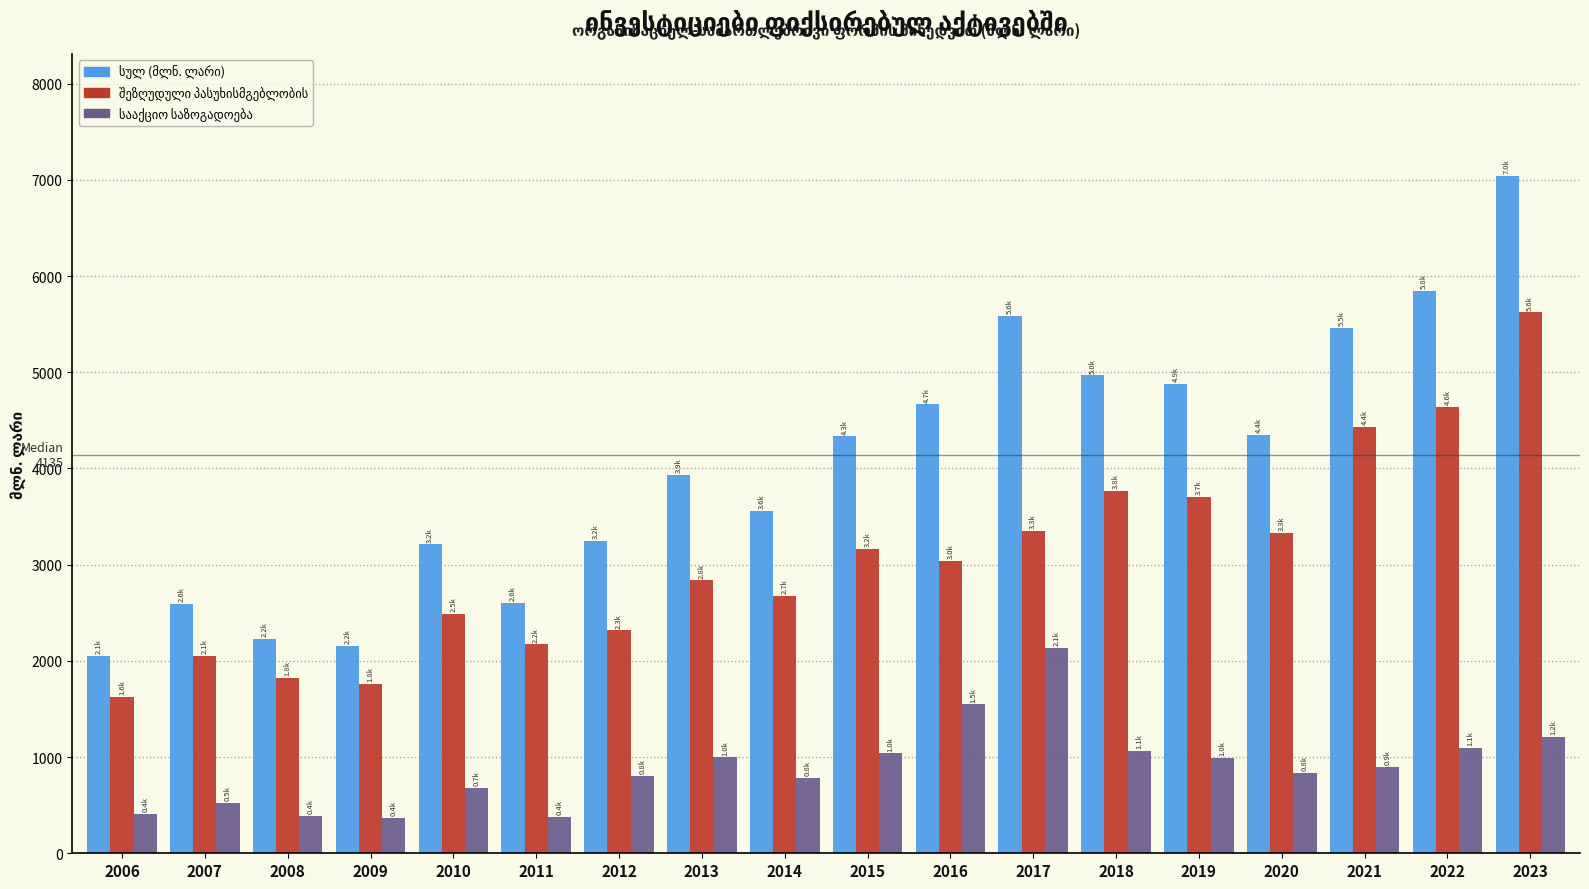

What is the total value across all series at 2019?

9573.5